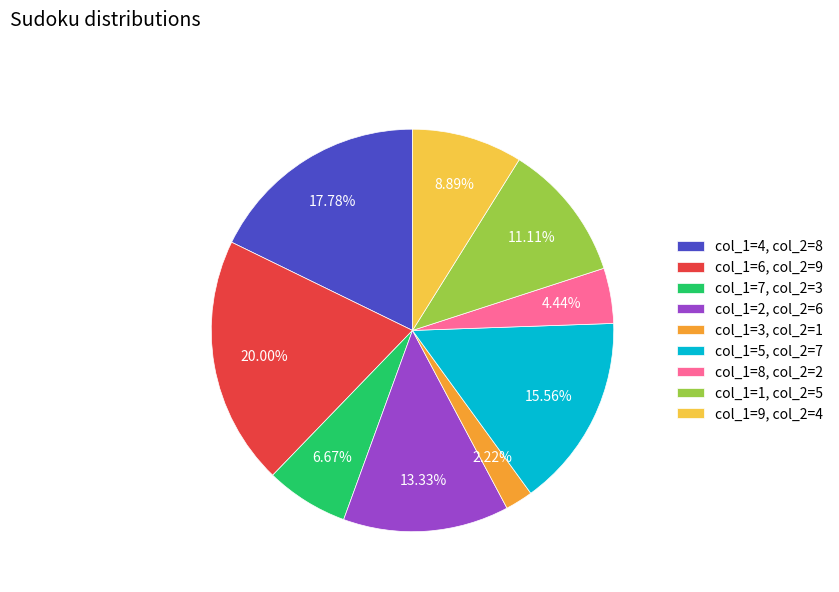

Is there any slice that represents more than half of the pie?

No